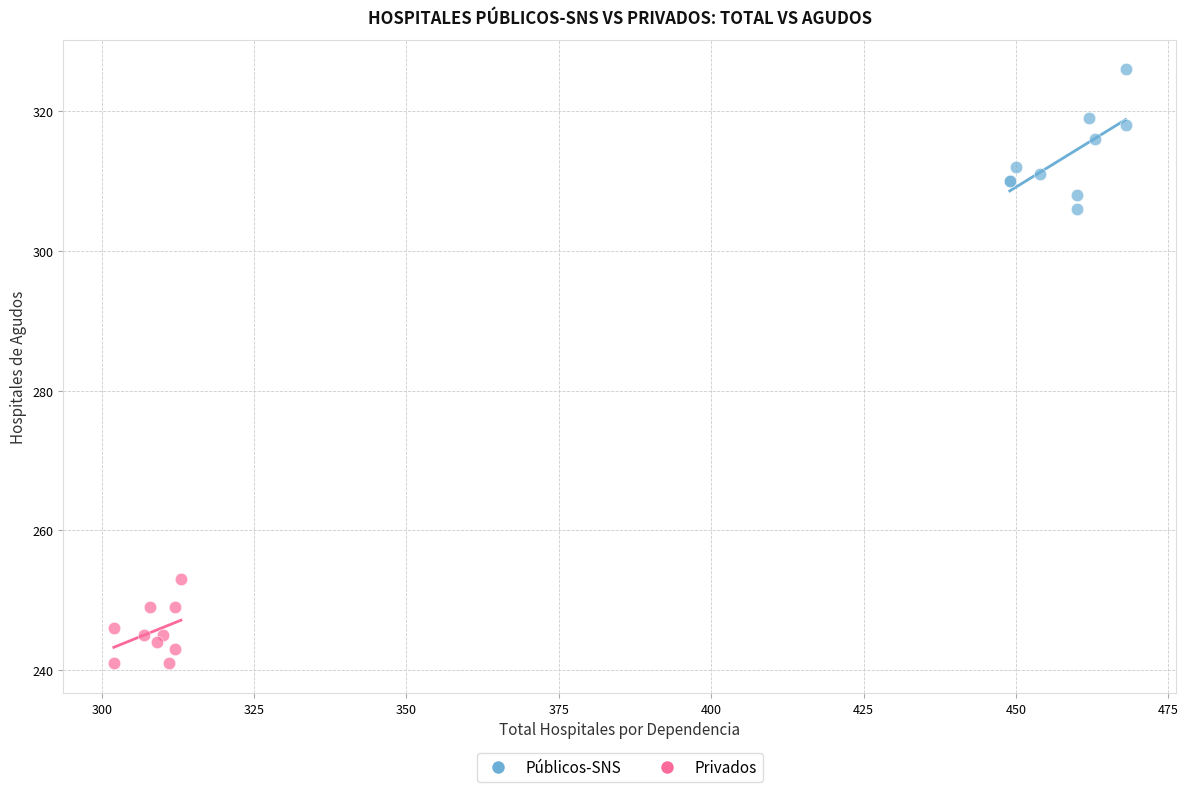

Which series reaches the maximum Y coordinate?

Públicos-SNS